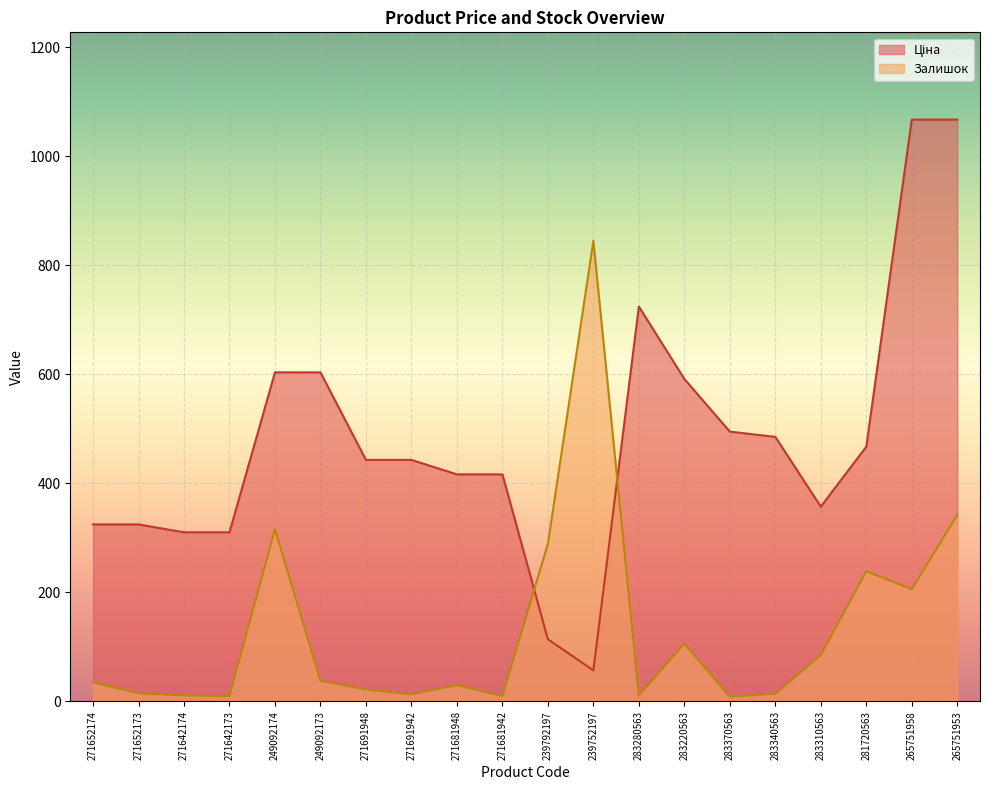

Which series has the largest range (max minus min)?

Ціна